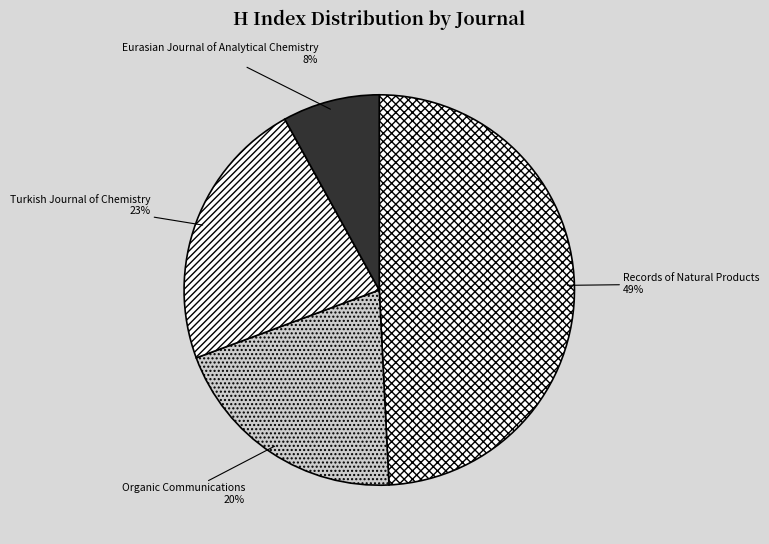

Which category has the smallest portion of the pie?

Eurasian Journal of Analytical Chemistry